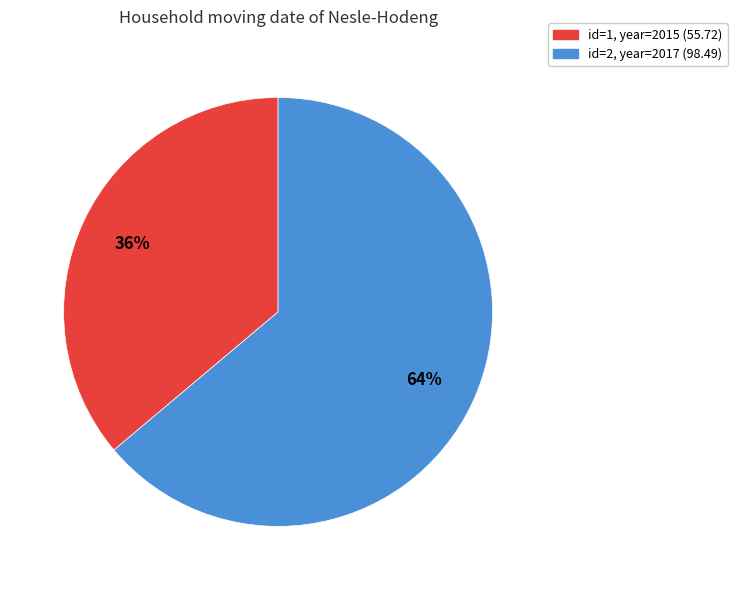

To the nearest percent, what is the average slice percentage?

50%